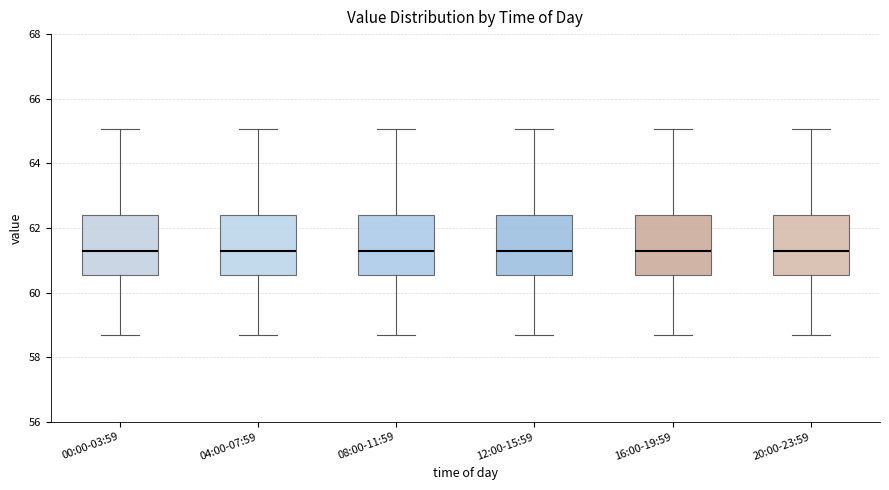

Where is the lower edge of the box for 04:00-07:59 on the y-axis? The values are not printed on the chart, so give them approximately, as read against the axis.

60.6